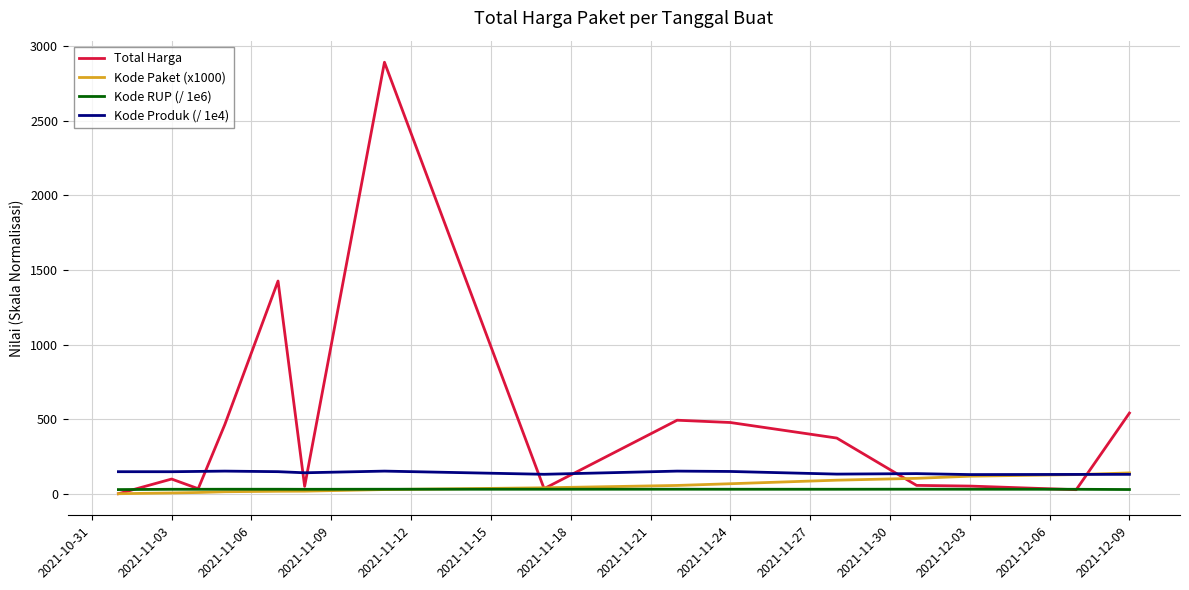

Which series ends up on top after the final intersection of Kode Produk (/ 1e4) and Total Harga?

Total Harga